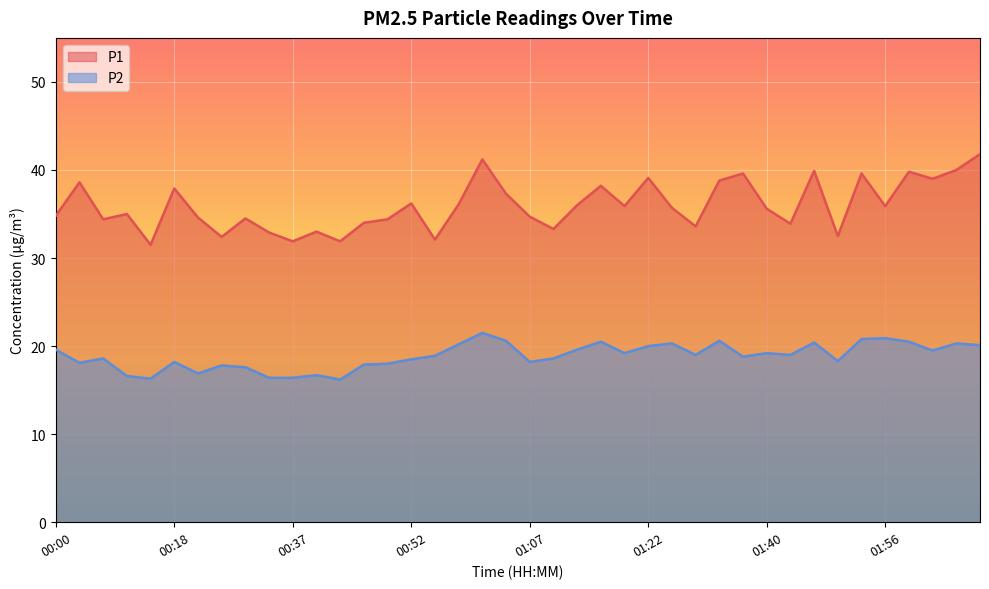

What are all the series names shown in the legend?

P1, P2